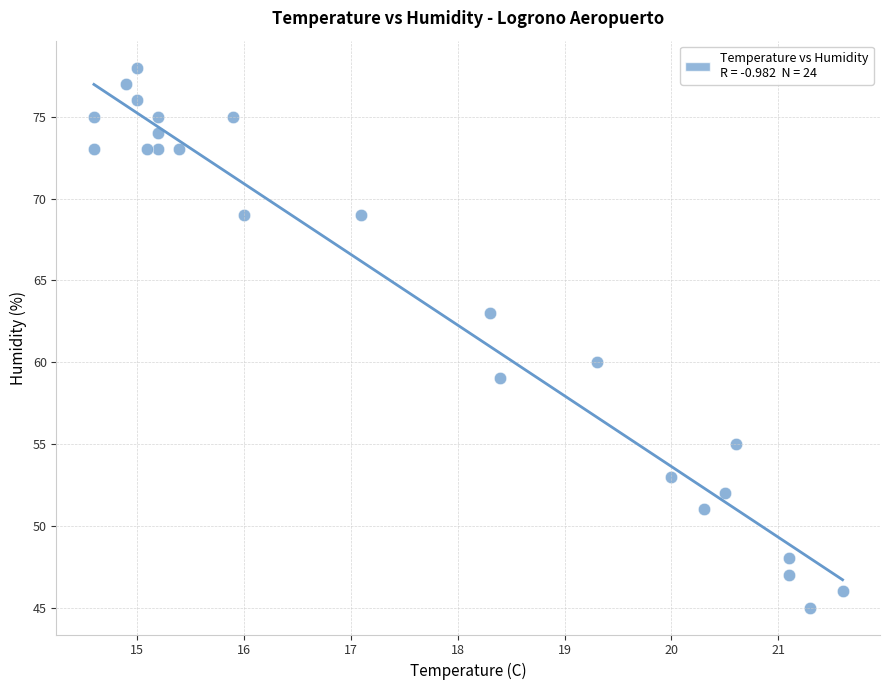

What is the range of Y values (max minus min)?

33